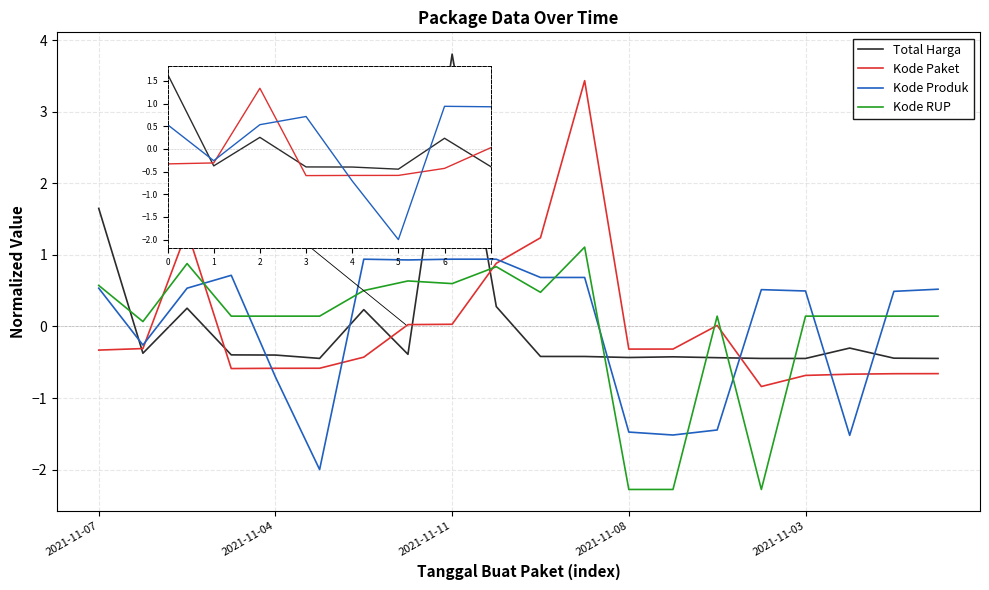

How many times do Kode Paket and Total Harga cross each other?

6